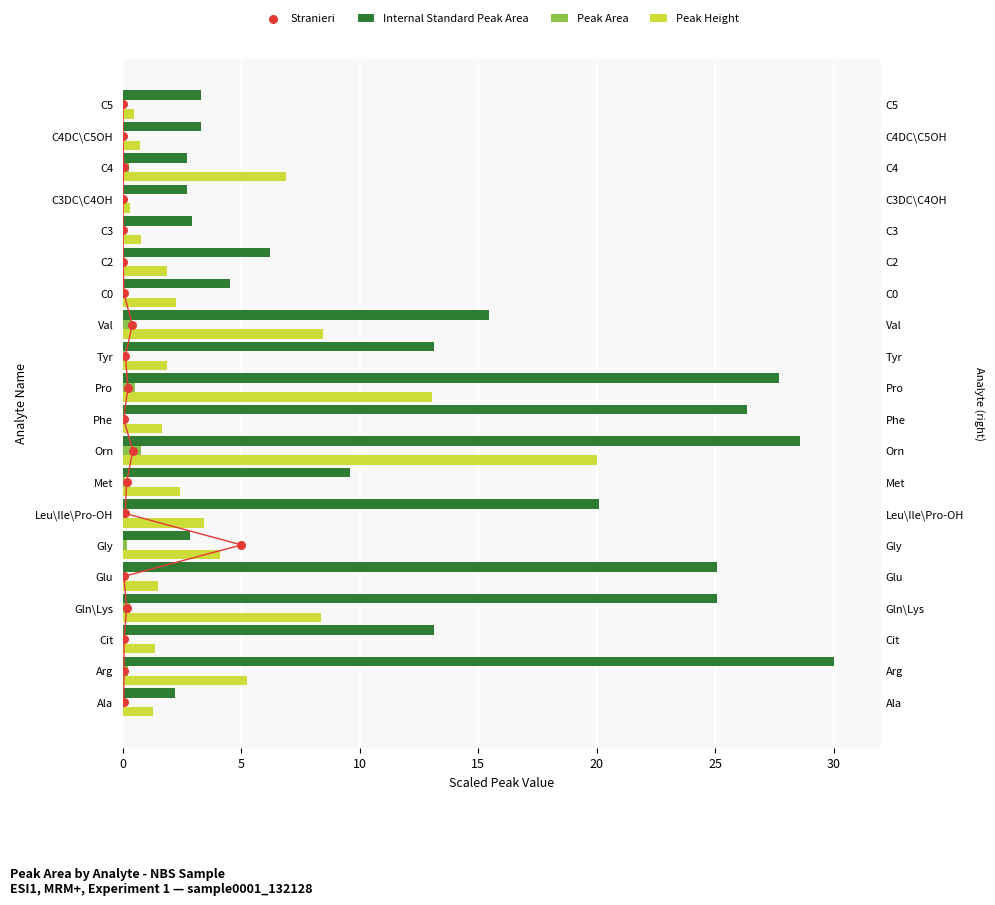

Which series contains the lowest Y value?

Stranieri